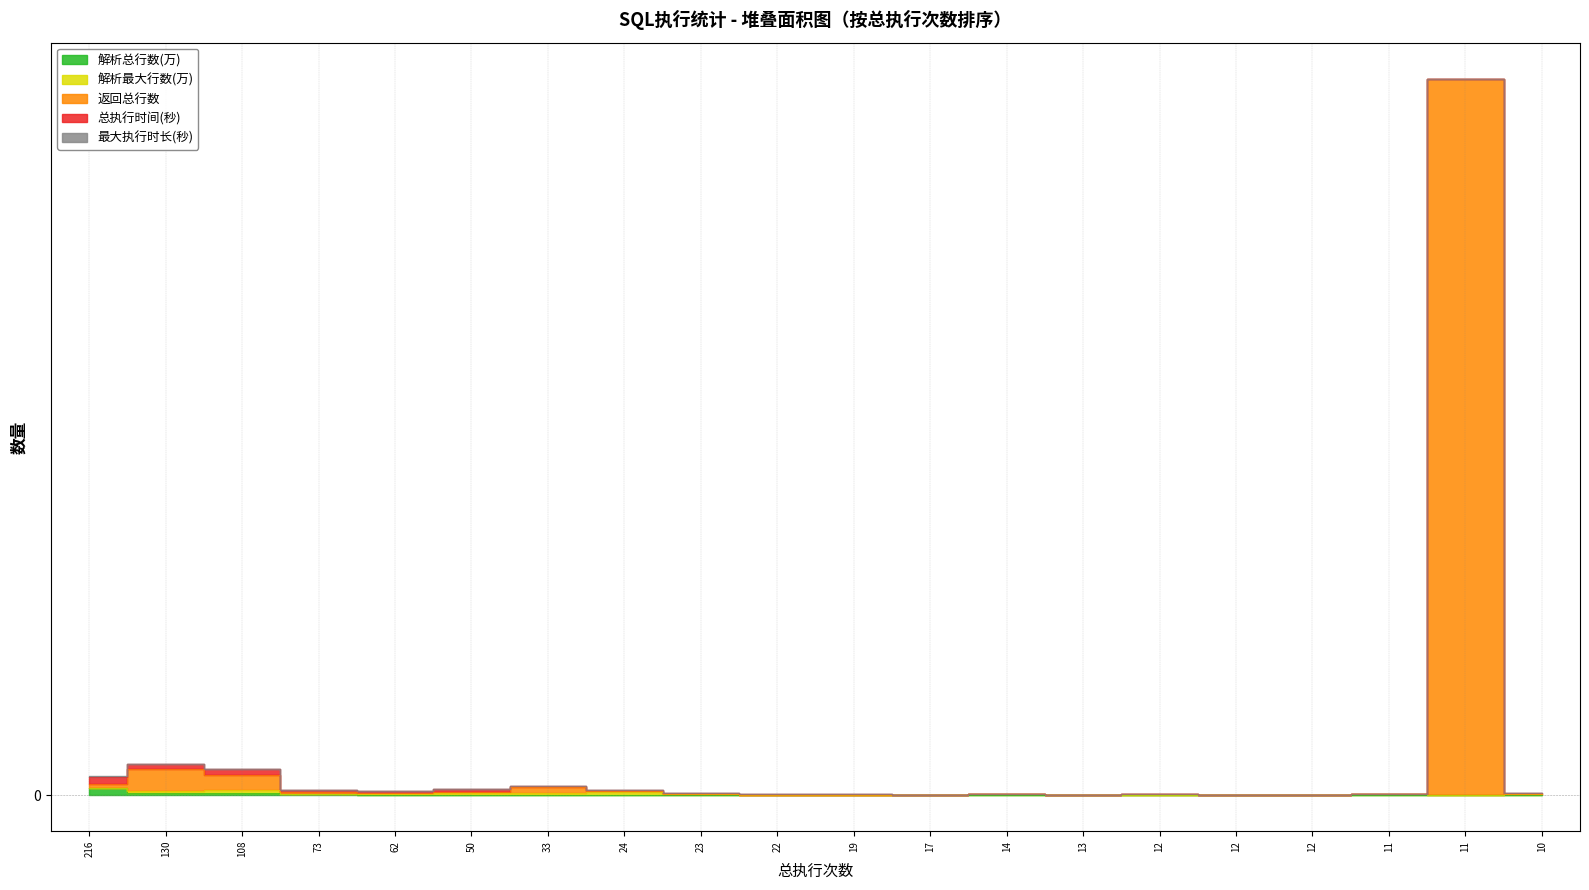

What is the sum of the 总执行时间(秒) values at 24 and 108?

353.0